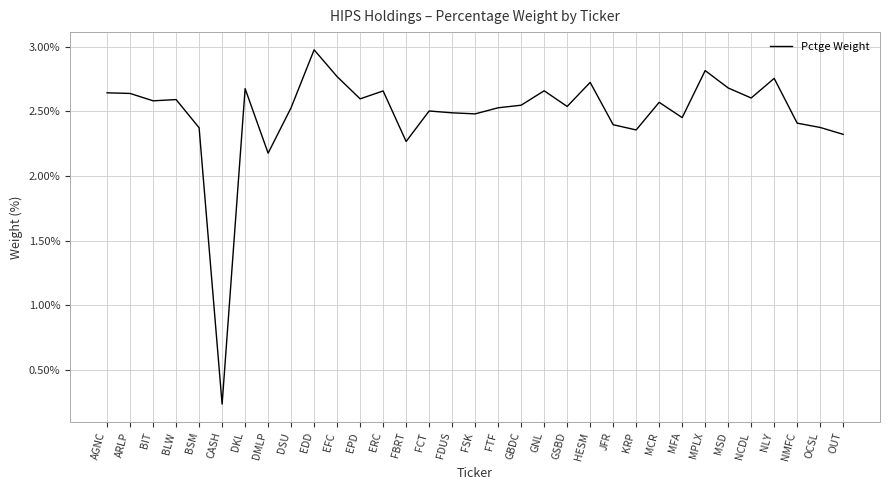

Does the chart have visible grid lines?

Yes